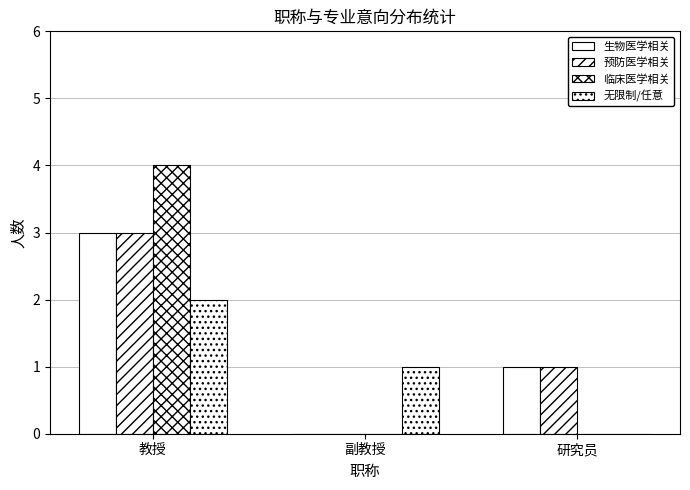

How many categories are shown in the chart?

3